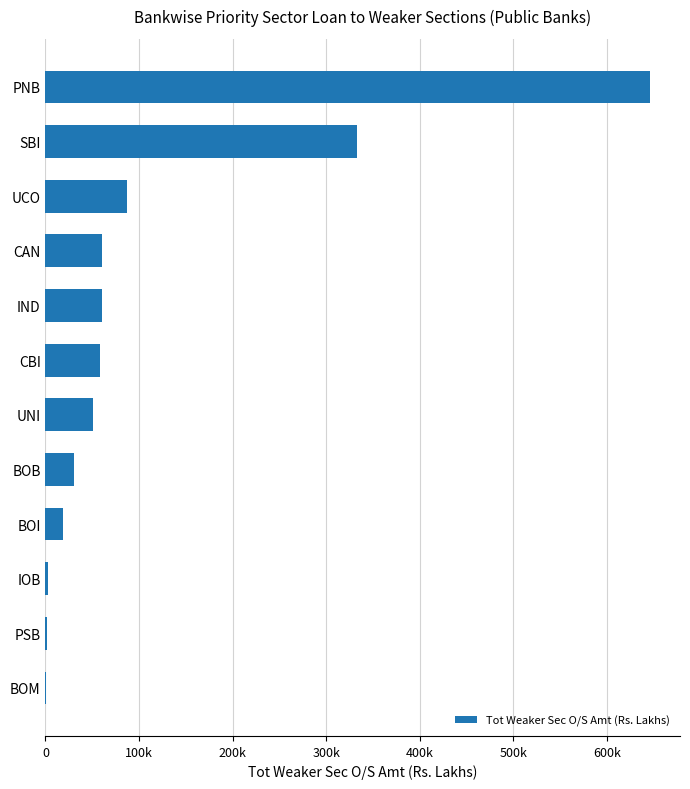

How many values are below 58573?

6